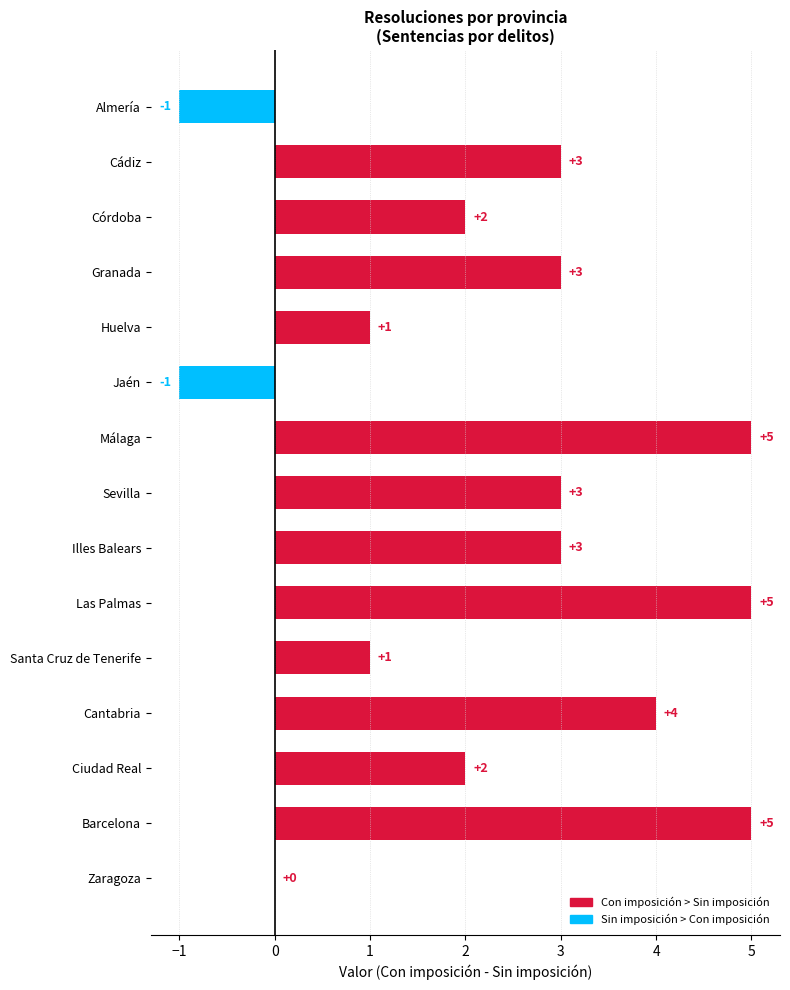

Reading bottom to top, transcribe all the data shown in this chart.

Zaragoza=0	Barcelona=5	Ciudad Real=2	Cantabria=4	Santa Cruz de Tenerife=1	Las Palmas=5	Illes Balears=3	Sevilla=3	Málaga=5	Jaén=-1	Huelva=1	Granada=3	Córdoba=2	Cádiz=3	Almería=-1